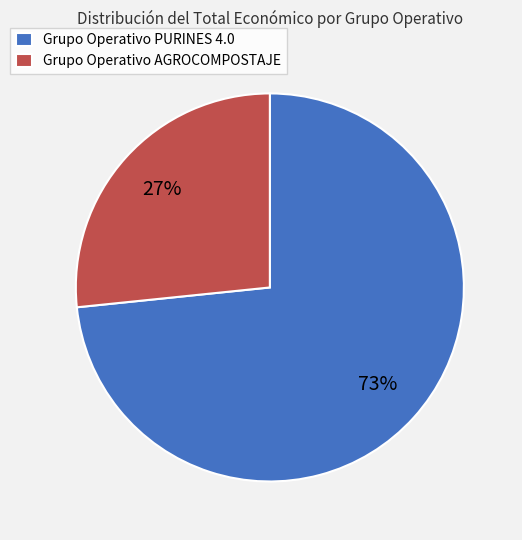

How many slices are in this pie chart?

2